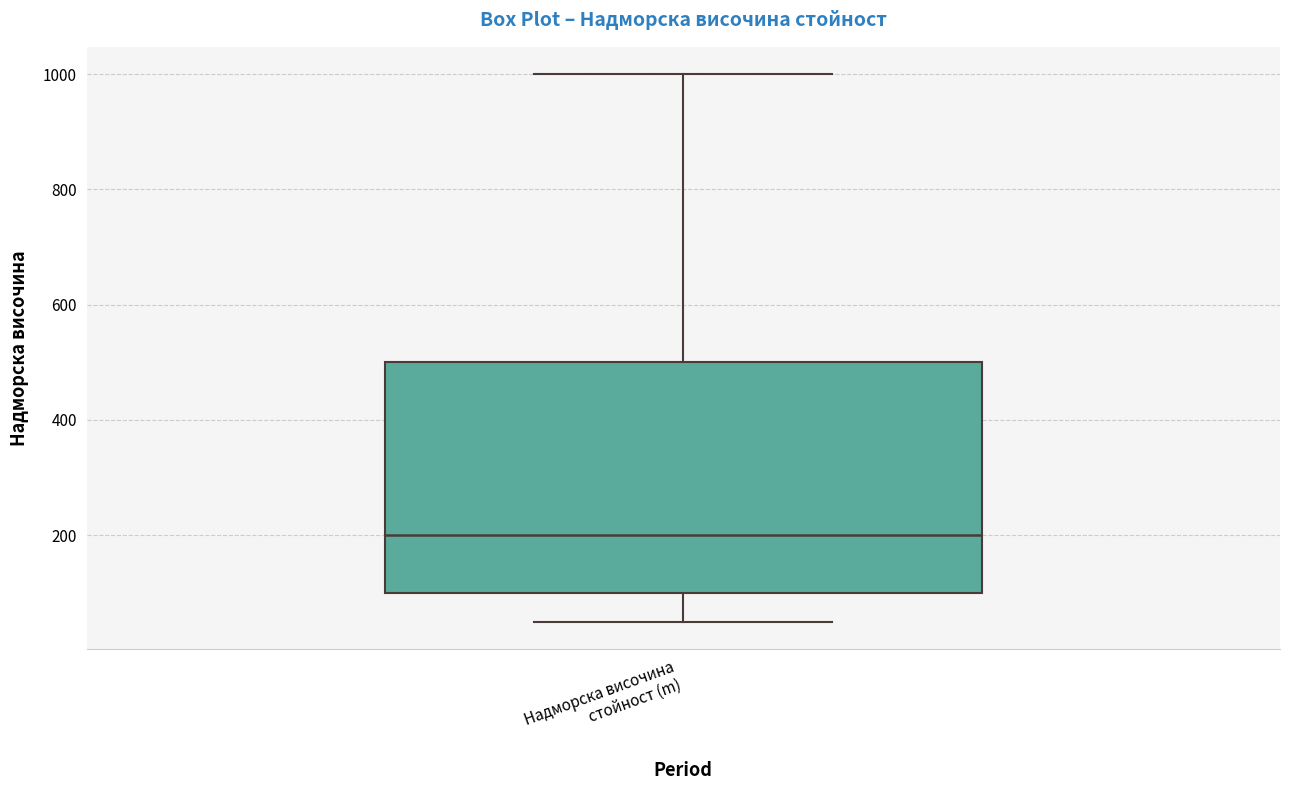

Read this box plot against the y-axis: the position of the median line, the range covered by the box, and the ends of both whiskers. The values are not printed on the chart, so give them approximately, as read against the axis.

median 200, box 100 to 500, whiskers 60 to 1000